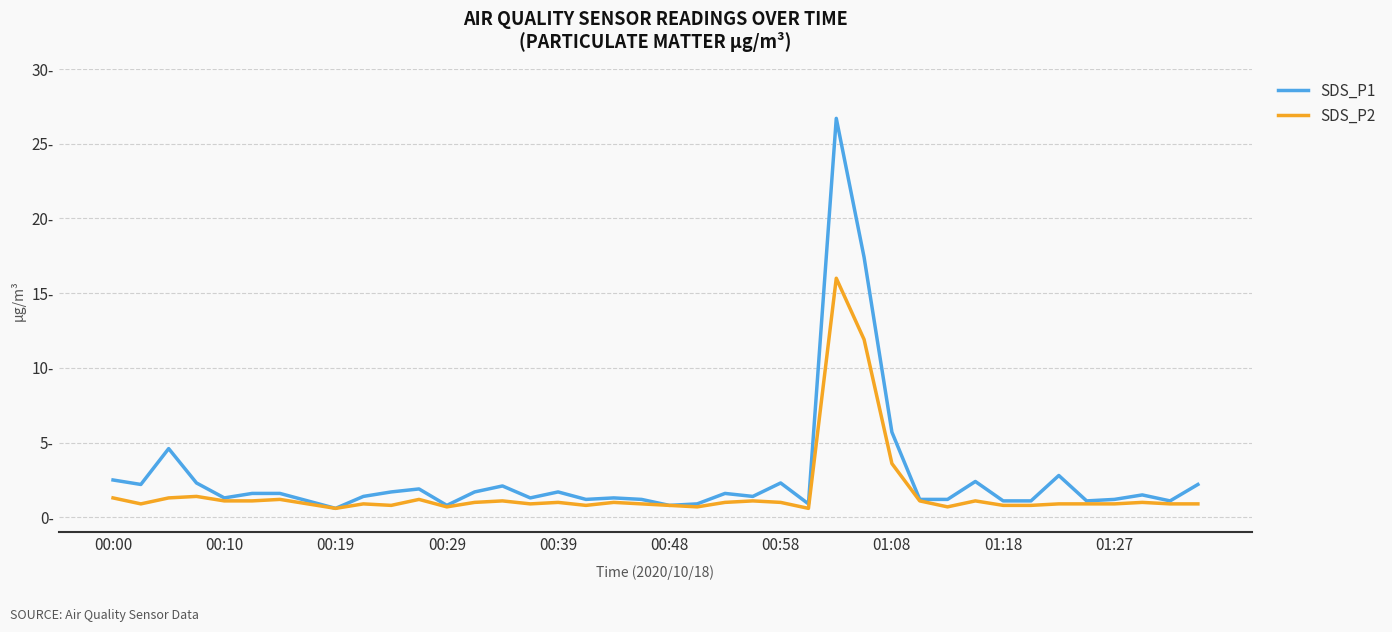

List the series in order of their peak value, highest first.

SDS_P1, SDS_P2